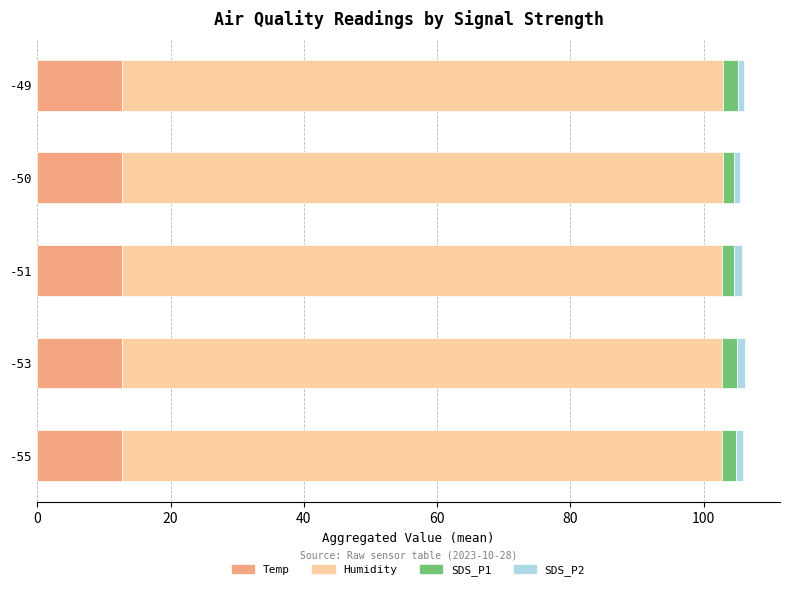

What is the sum of all Temp values?

63.5